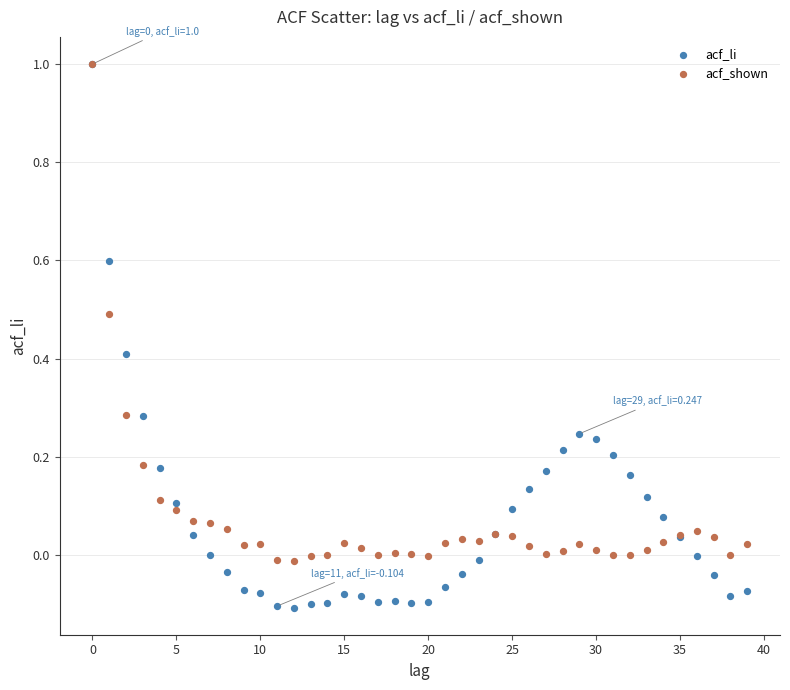

What are all the series names shown in the legend?

acf_li, acf_shown